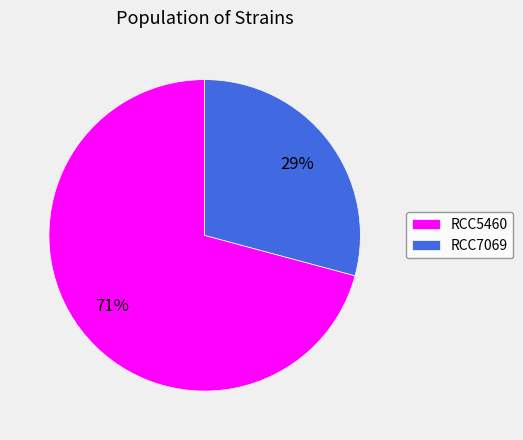

Does any single category account for the majority?

Yes